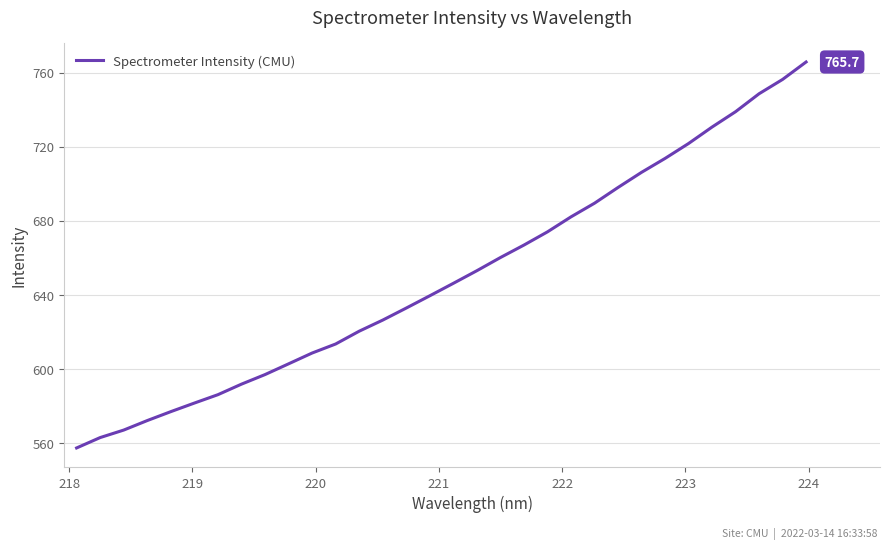

What is the minimum value shown in the chart?

557.3